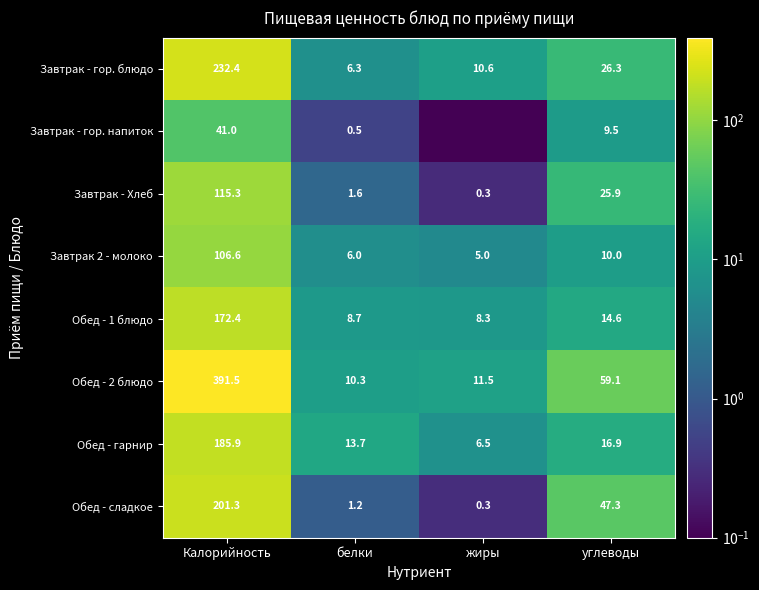

How many data points in Завтрак - Хлеб are less than 25?

2